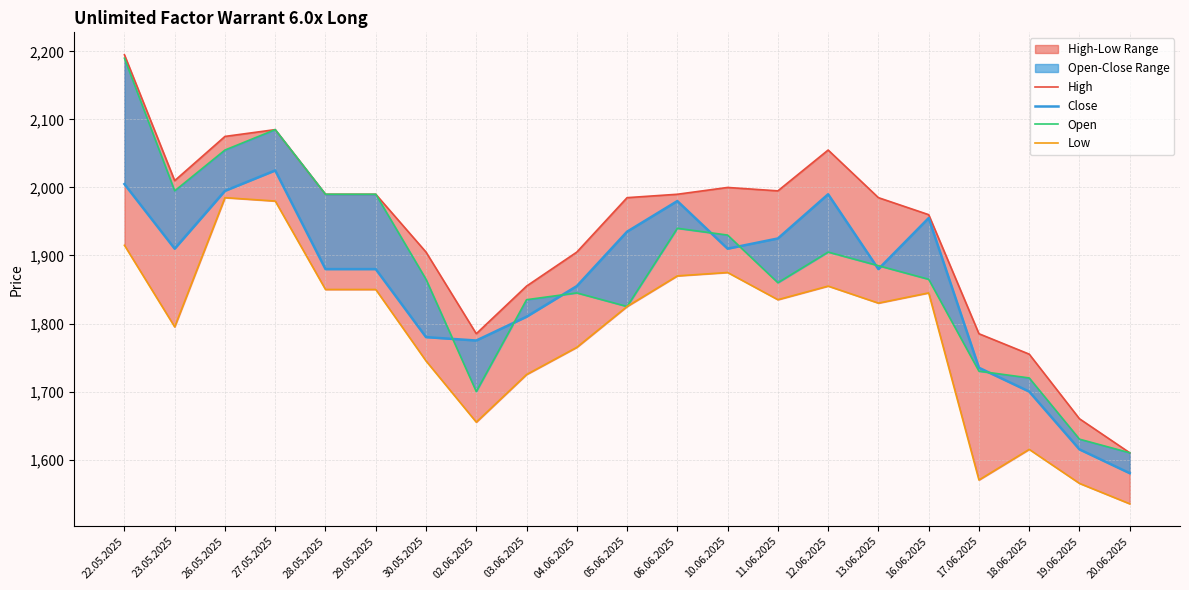

Which series has the largest total across all categories?

High